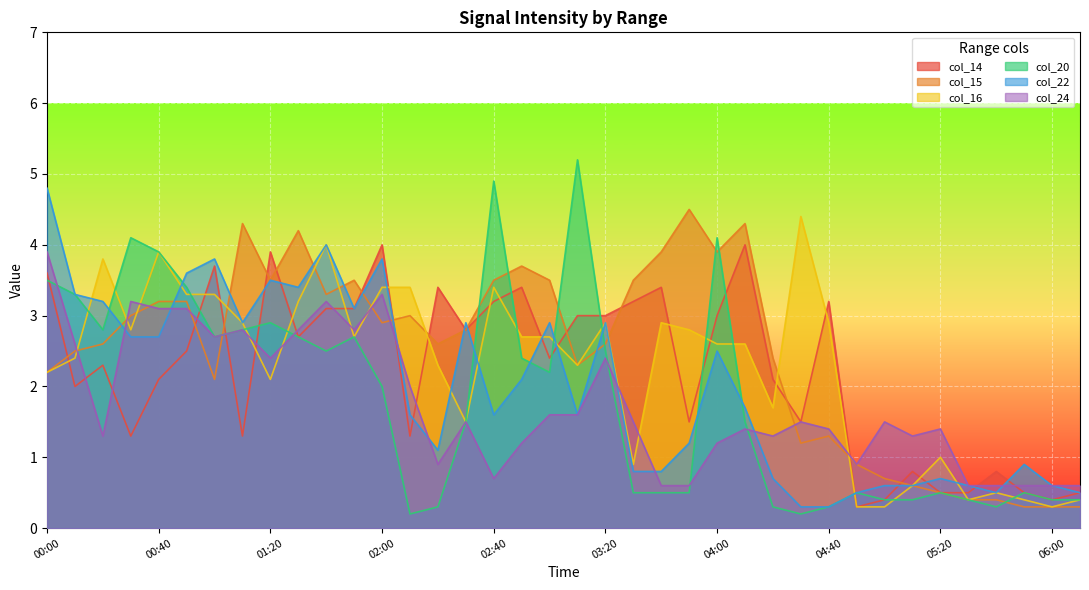

Reading right to left, transcribe all the data shown in this chart.

col_14: 06:10=0.5	06:00=0.4	05:50=0.5	05:40=0.8	05:30=0.5	05:20=0.5	05:10=0.8	05:00=0.4	04:50=0.3	04:40=3.2	04:30=1.5	04:20=2.1	04:10=4.0	04:00=3.0	03:50=1.5	03:40=3.4	03:30=3.2	03:20=3.0	03:10=3.0	03:00=2.4	02:50=3.4	02:40=3.2	02:30=2.8	02:20=3.4	02:10=1.3	02:00=4.0	01:50=3.1	01:40=3.1	01:30=2.7	01:20=3.9	01:10=1.3	01:00=3.7	00:50=2.5	00:40=2.1	00:30=1.3	00:20=2.3	00:10=2.0	00:00=3.6
col_15: 06:10=0.3	06:00=0.3	05:50=0.3	05:40=0.4	05:30=0.4	05:20=0.5	05:10=0.6	05:00=0.7	04:50=0.9	04:40=1.3	04:30=1.2	04:20=2.4	04:10=4.3	04:00=3.9	03:50=4.5	03:40=3.9	03:30=3.5	03:20=2.6	03:10=2.3	03:00=3.5	02:50=3.7	02:40=3.5	02:30=2.8	02:20=2.6	02:10=3.0	02:00=2.9	01:50=3.5	01:40=3.3	01:30=4.2	01:20=3.5	01:10=4.3	01:00=2.1	00:50=3.2	00:40=3.2	00:30=3.0	00:20=2.6	00:10=2.5	00:00=2.2
col_16: 06:10=0.4	06:00=0.3	05:50=0.4	05:40=0.5	05:30=0.4	05:20=1.0	05:10=0.6	05:00=0.3	04:50=0.3	04:40=2.9	04:30=4.4	04:20=1.7	04:10=2.6	04:00=2.6	03:50=2.8	03:40=2.9	03:30=0.9	03:20=2.9	03:10=2.3	03:00=2.7	02:50=2.7	02:40=3.4	02:30=1.5	02:20=2.3	02:10=3.4	02:00=3.4	01:50=2.7	01:40=4.0	01:30=3.2	01:20=2.1	01:10=2.9	01:00=3.3	00:50=3.3	00:40=3.9	00:30=2.8	00:20=3.8	00:10=2.4	00:00=2.2
col_20: 06:10=0.4	06:00=0.4	05:50=0.5	05:40=0.3	05:30=0.4	05:20=0.5	05:10=0.4	05:00=0.4	04:50=0.5	04:40=0.3	04:30=0.2	04:20=0.3	04:10=1.5	04:00=4.1	03:50=0.5	03:40=0.5	03:30=0.5	03:20=2.5	03:10=5.2	03:00=2.2	02:50=2.4	02:40=4.9	02:30=1.5	02:20=0.3	02:10=0.2	02:00=2.0	01:50=2.7	01:40=2.5	01:30=2.7	01:20=2.9	01:10=2.8	01:00=2.7	00:50=3.4	00:40=3.9	00:30=4.1	00:20=2.8	00:10=3.3	00:00=3.5
col_22: 06:10=0.5	06:00=0.6	05:50=0.9	05:40=0.5	05:30=0.6	05:20=0.7	05:10=0.6	05:00=0.6	04:50=0.5	04:40=0.3	04:30=0.3	04:20=0.7	04:10=1.7	04:00=2.5	03:50=1.2	03:40=0.8	03:30=0.8	03:20=2.9	03:10=1.6	03:00=2.9	02:50=2.1	02:40=1.6	02:30=2.9	02:20=1.1	02:10=1.6	02:00=3.8	01:50=3.1	01:40=4.0	01:30=3.4	01:20=3.5	01:10=2.9	01:00=3.8	00:50=3.6	00:40=2.7	00:30=2.7	00:20=3.2	00:10=3.3	00:00=4.8
col_24: 06:10=0.6	06:00=0.6	05:50=0.6	05:40=0.6	05:30=0.6	05:20=1.4	05:10=1.3	05:00=1.5	04:50=0.9	04:40=1.4	04:30=1.5	04:20=1.3	04:10=1.4	04:00=1.2	03:50=0.6	03:40=0.6	03:30=1.5	03:20=2.4	03:10=1.6	03:00=1.6	02:50=1.2	02:40=0.7	02:30=1.5	02:20=0.9	02:10=2.0	02:00=3.3	01:50=2.8	01:40=3.2	01:30=2.8	01:20=2.4	01:10=2.8	01:00=2.7	00:50=3.1	00:40=3.1	00:30=3.2	00:20=1.3	00:10=2.6	00:00=3.9